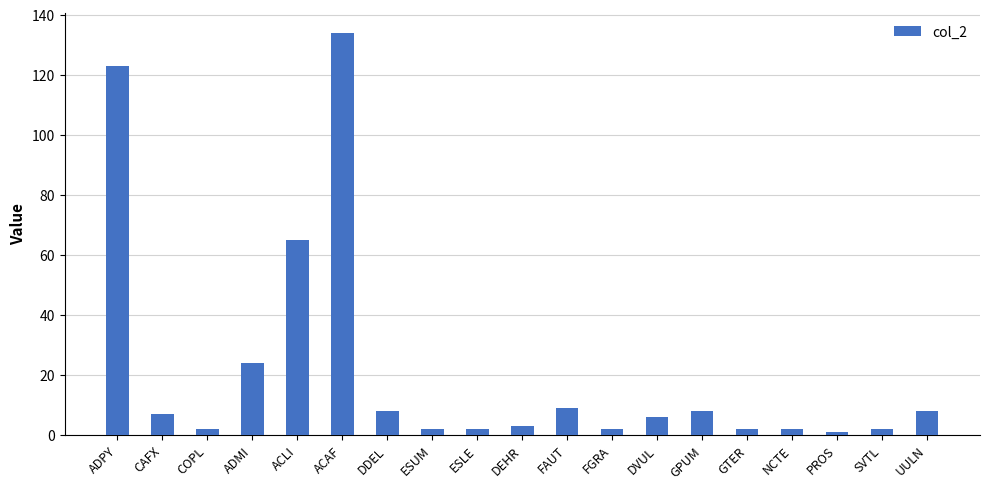

True or false: the data shows 81 at ACAF.

False